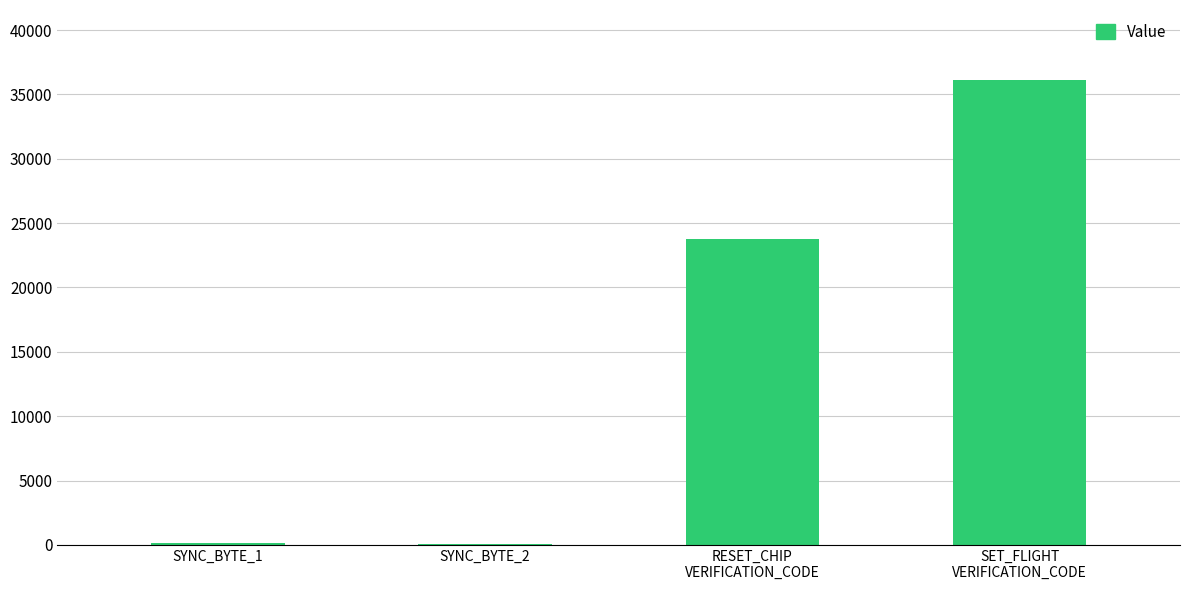

What is the sum of all values?

60169